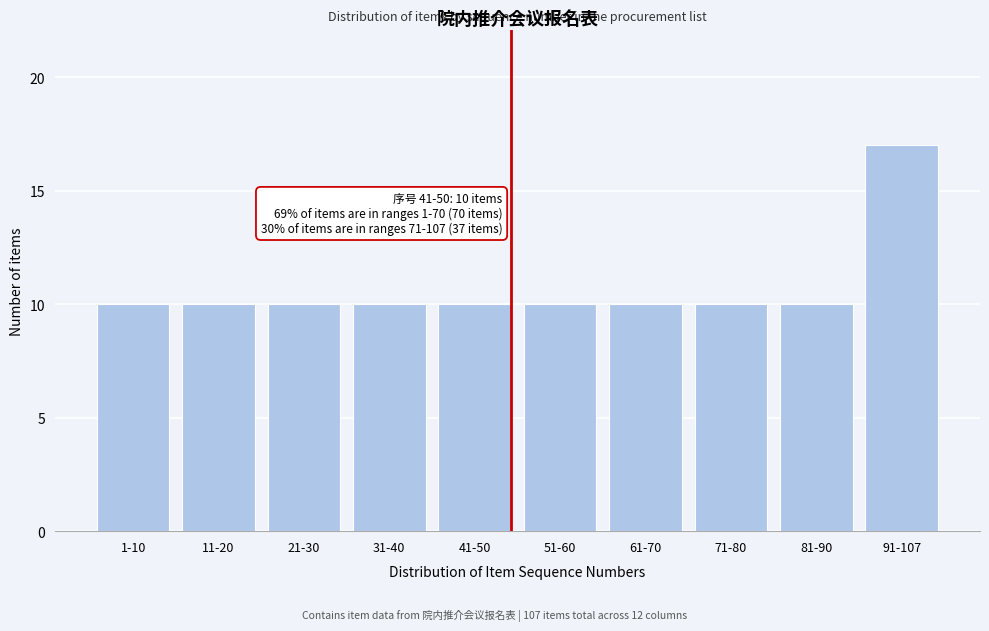

Reading right to left, extract all data points from this chart.

17	10	10	10	10	10	10	10	10	10